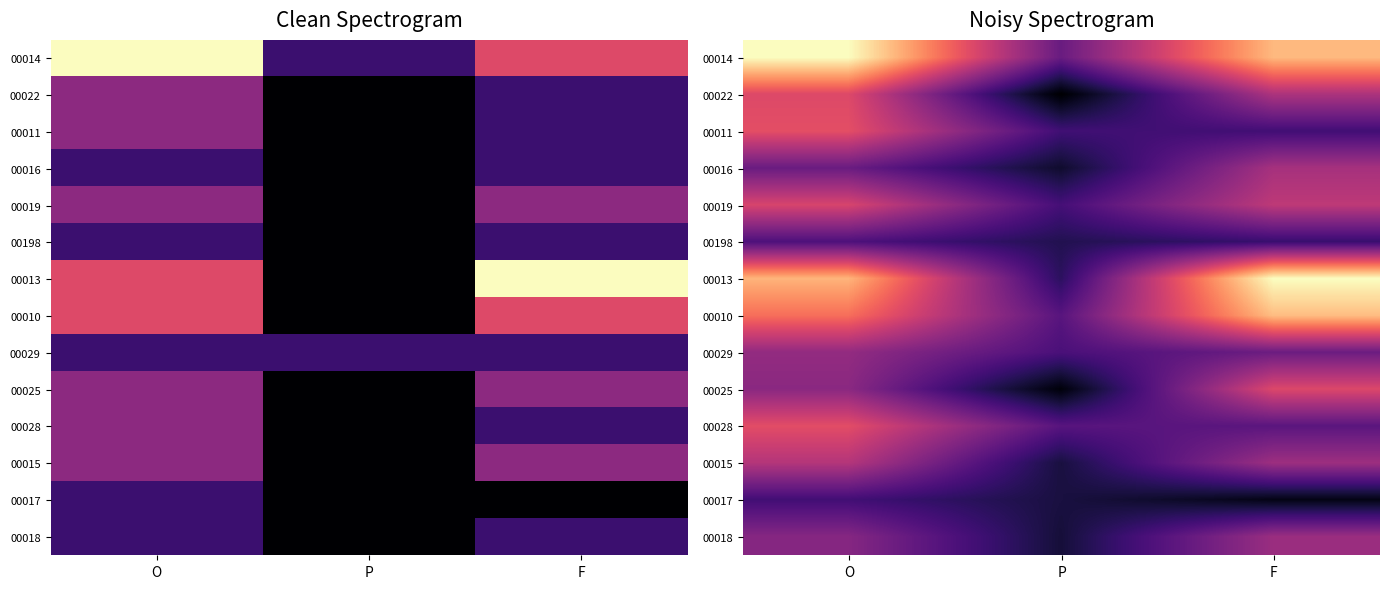

Which series has the largest total across all categories?

00014